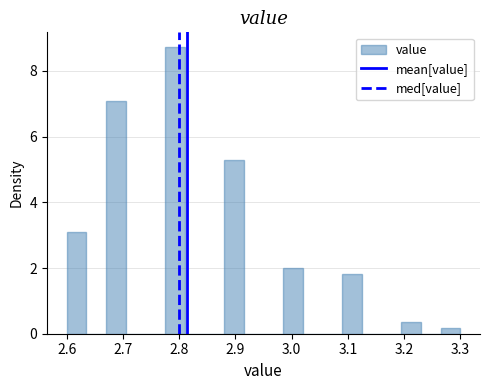

Read against the x-axis, roughly where is the centre of the tallest bar?

2.79